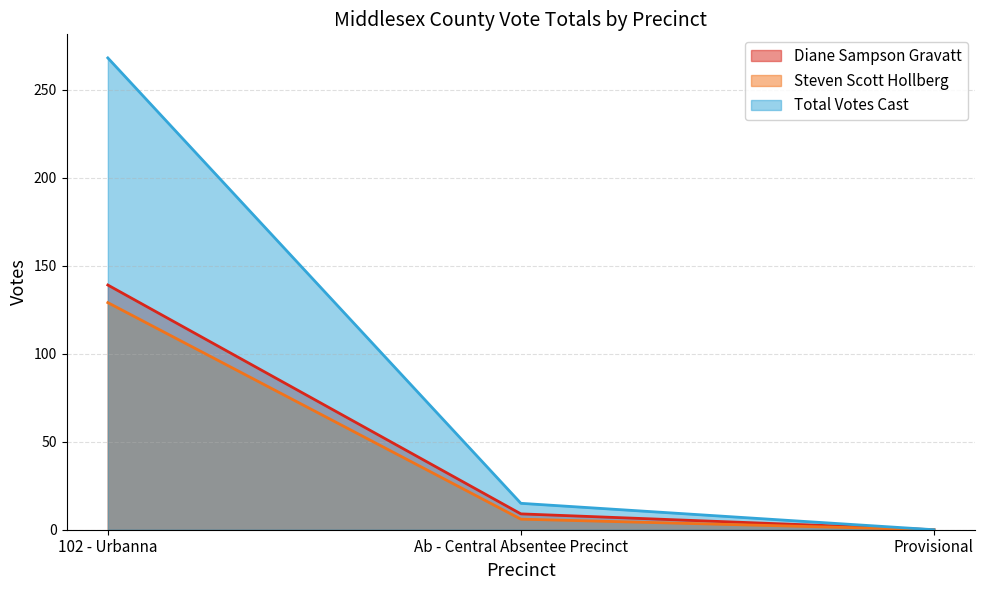

What is the difference between the second highest and minimum values in the Steven Scott Hollberg series?

6